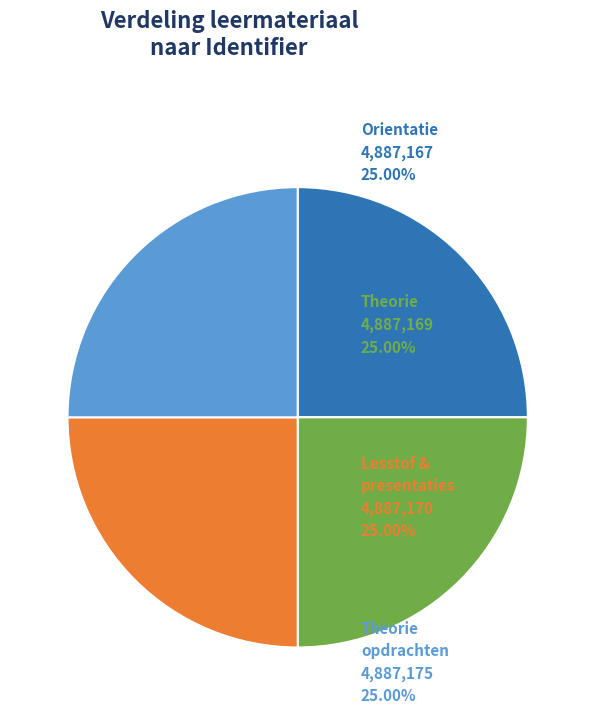

Is there a majority slice in this chart?

No